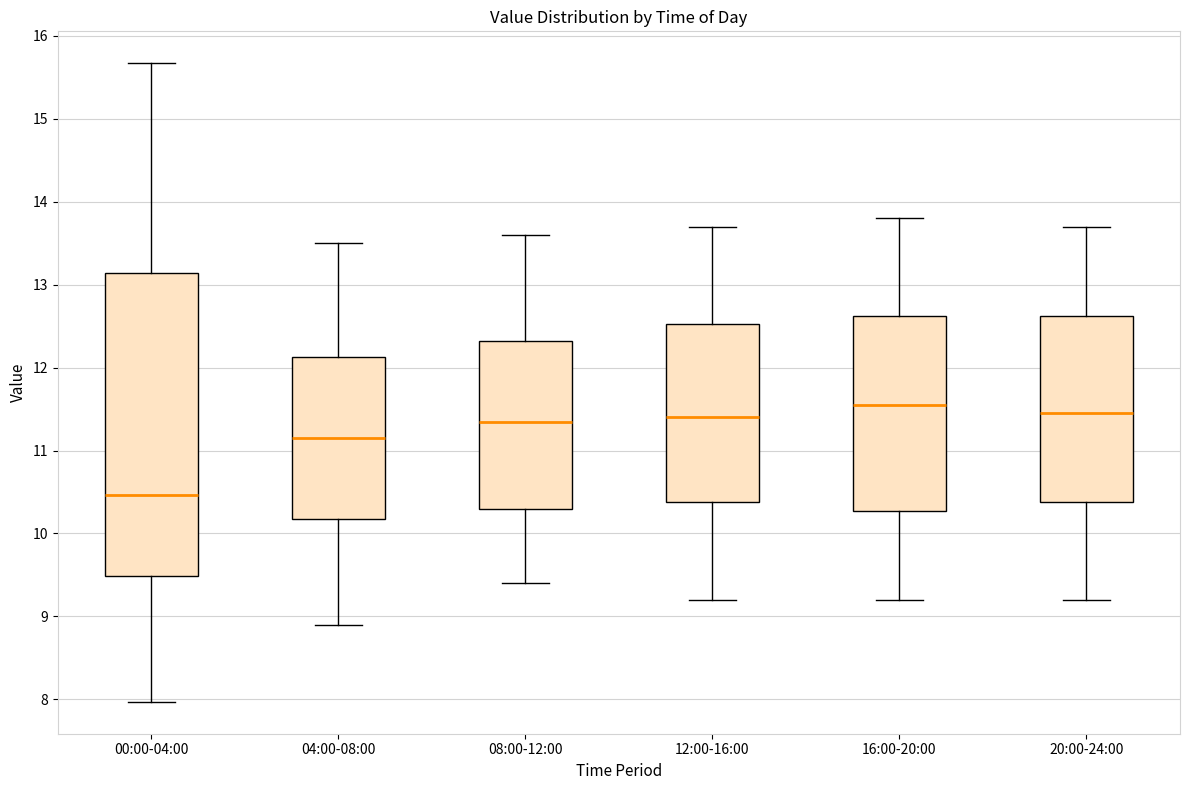

Reading left to right, transcribe this box plot: for each box, give where its median line is, the range the box spans, and where its two whiskers end, as read against the y-axis. The values are not printed on the chart, so give them approximately, as read against the axis.

00:00-04:00: median 10.5, box 9.5 to 13.1, whiskers 8.0 to 15.7
04:00-08:00: median 11.2, box 10.2 to 12.1, whiskers 8.9 to 13.5
08:00-12:00: median 11.4, box 10.3 to 12.3, whiskers 9.4 to 13.6
12:00-16:00: median 11.4, box 10.4 to 12.5, whiskers 9.2 to 13.7
16:00-20:00: median 11.6, box 10.3 to 12.6, whiskers 9.2 to 13.8
20:00-24:00: median 11.5, box 10.4 to 12.6, whiskers 9.2 to 13.7